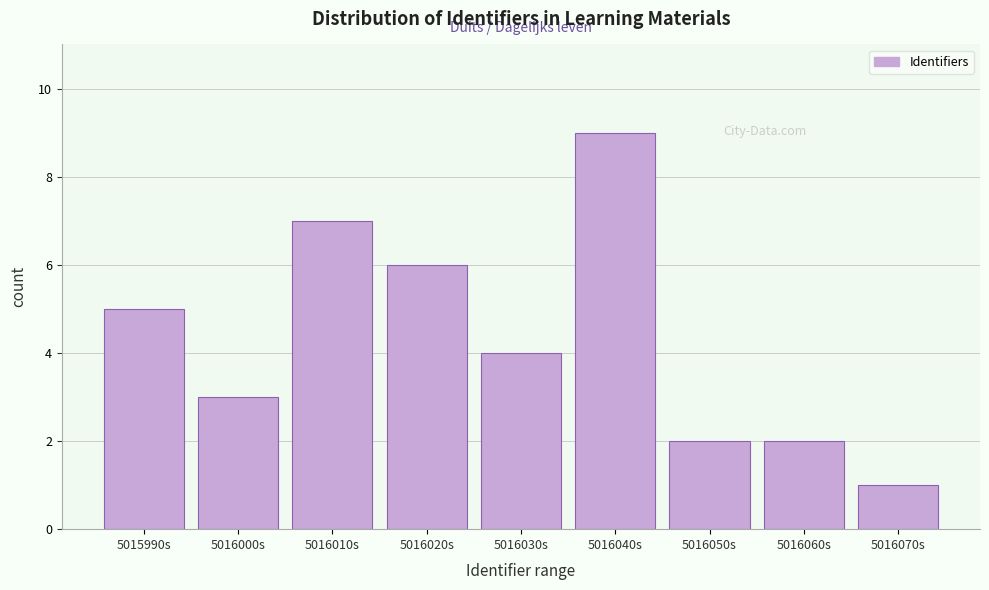

Reading left to right, extract all data points from this chart.

5015990s=5	5016000s=3	5016010s=7	5016020s=6	5016030s=4	5016040s=9	5016050s=2	5016060s=2	5016070s=1